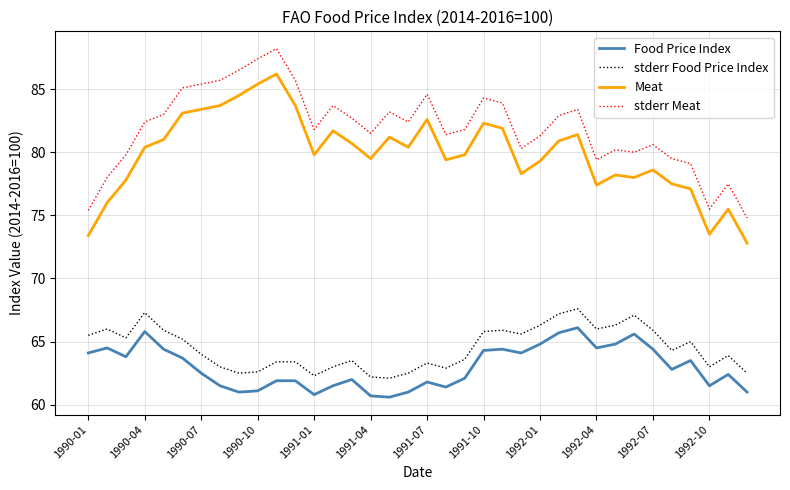

Which series has the largest total across all categories?

stderr Meat